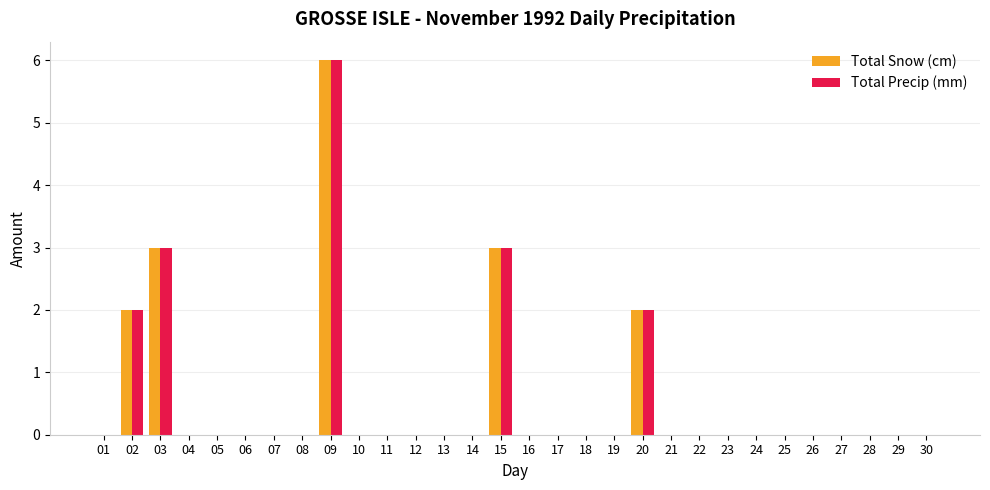

The value of Total Precip (mm) at 25 is 0. True or false?

True